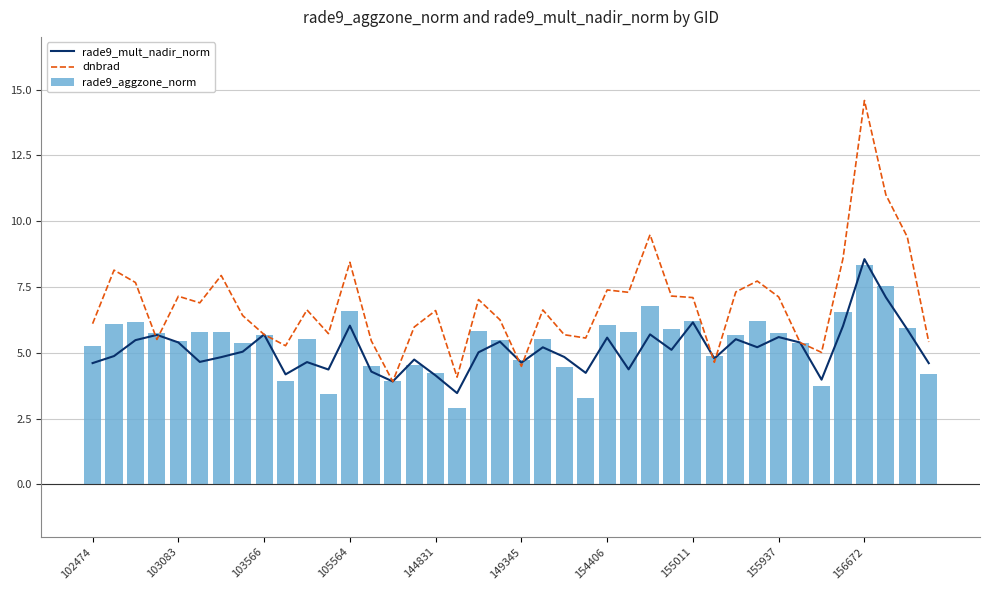

What is the lowest value of the rade9_mult_nadir_norm series?

3.5